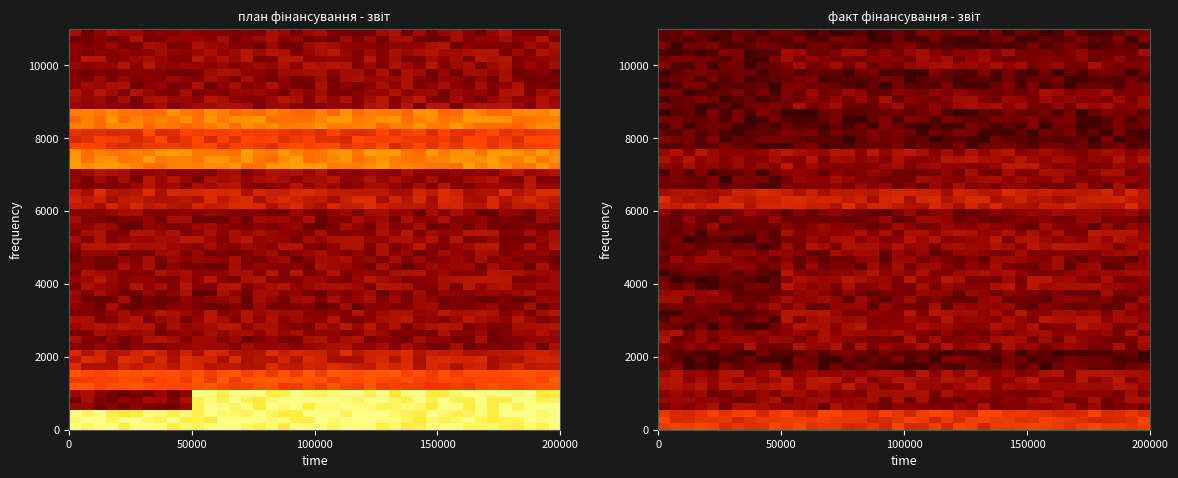

The value of 5 at 8 is 32.3. True or false?

False